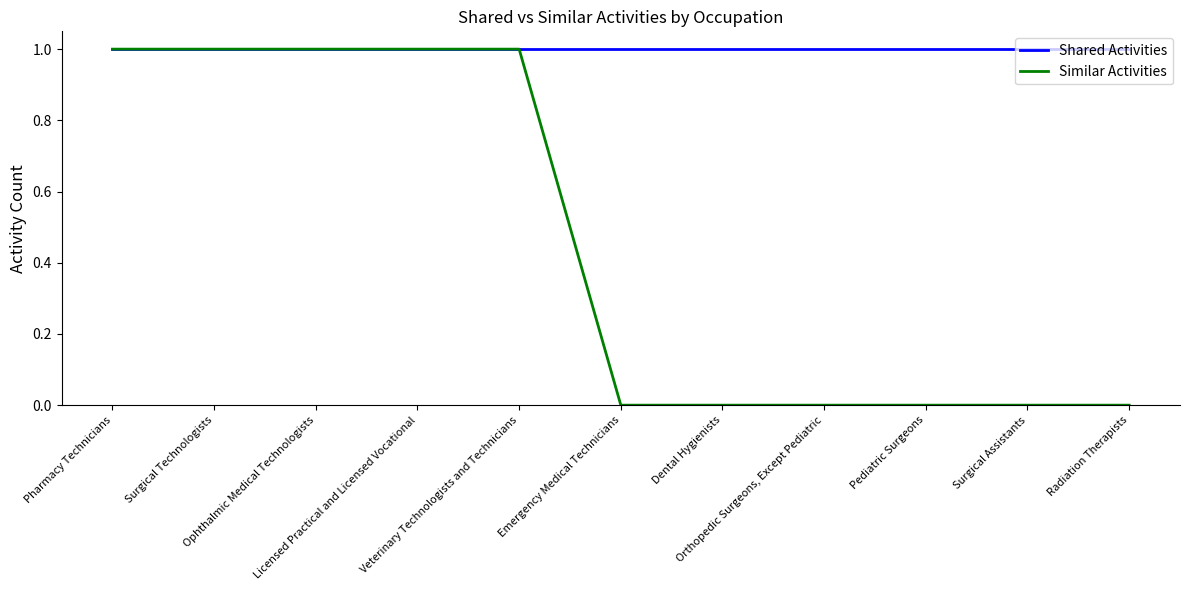

Rank the series by their average value, from lowest to highest.

Similar Activities, Shared Activities